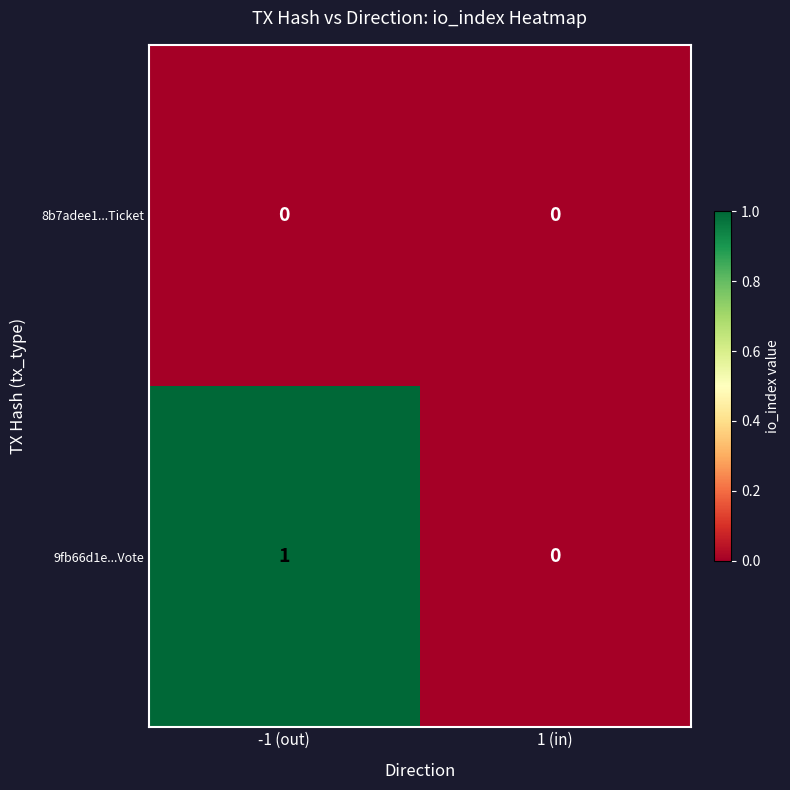

List the series in order of their peak value, highest first.

9fb66d1e...Vote, 8b7adee1...Ticket